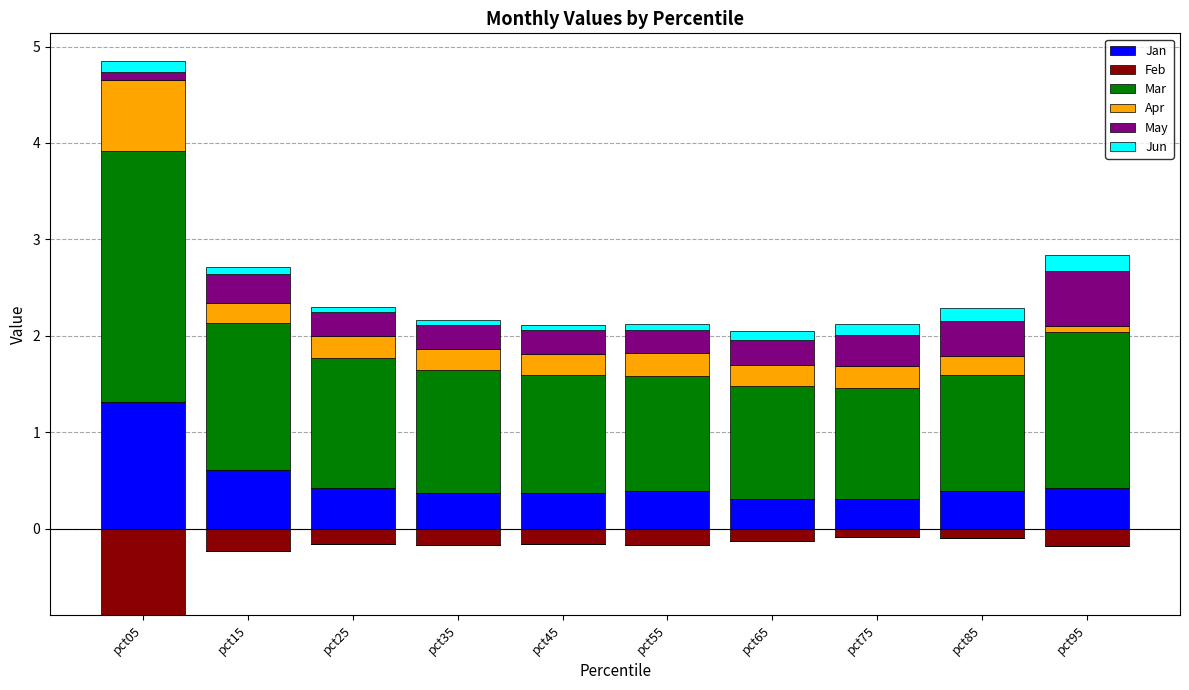

What is the lowest value of the Jan series?

0.3